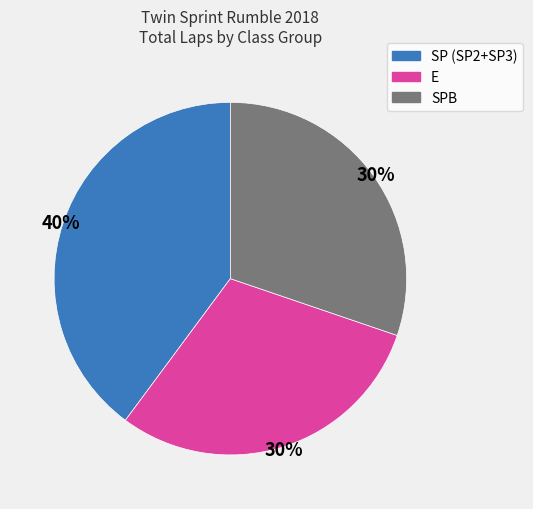

True or false: SP (SP2+SP3) accounts for 46% of the total.

False